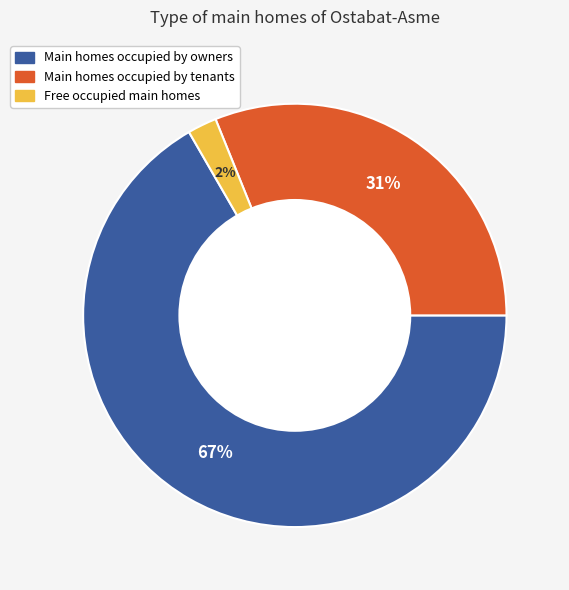

Which has a higher value, Main homes occupied by tenants or Free occupied main homes?

Main homes occupied by tenants